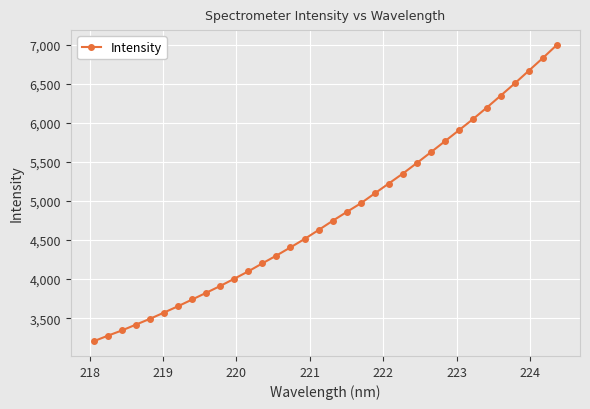

Is this an area chart (filled region under the line)?

No